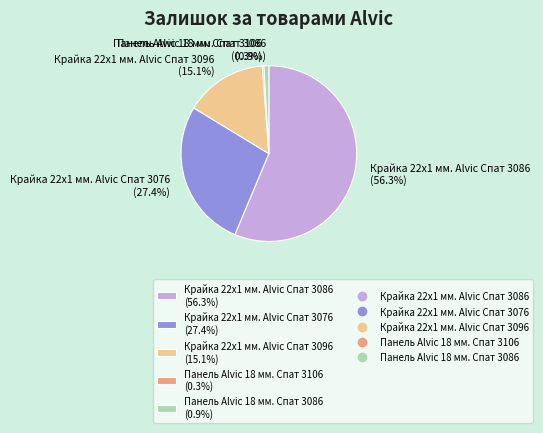

To the nearest percent, what is the difference between the largest and smallest slice percentages?

56%